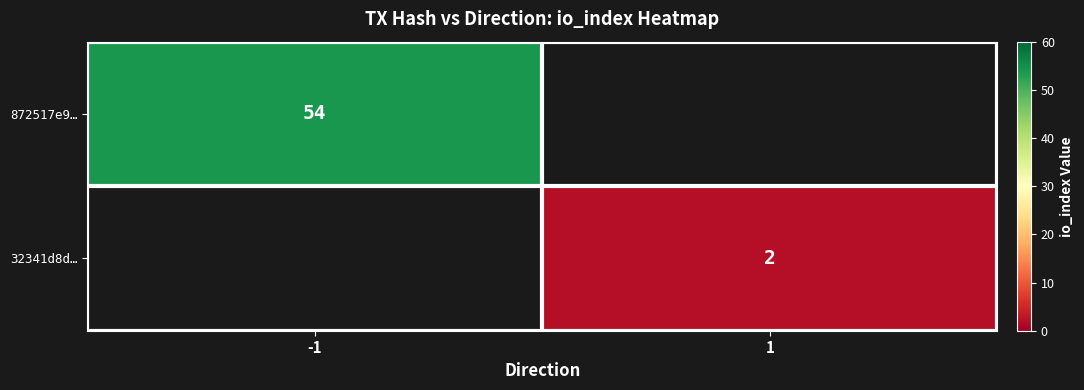

Is the value of 32341d8d… at 1 greater than the value of 872517e9… at -1?

No